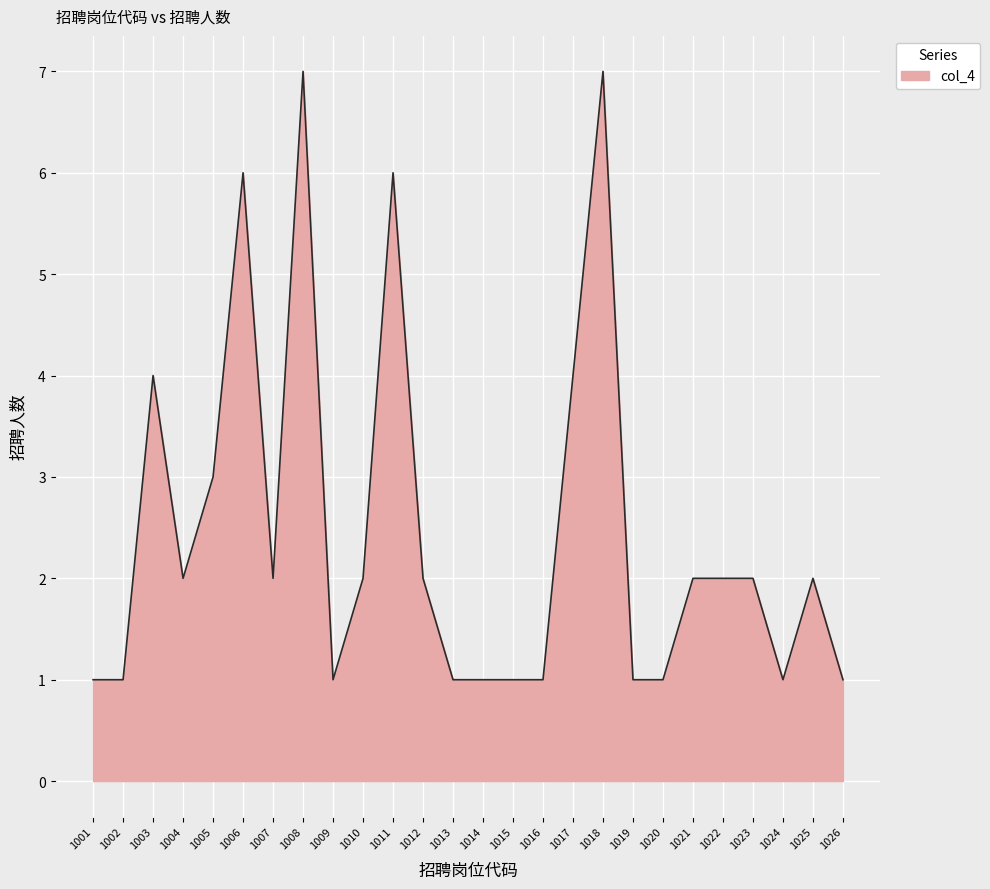

What value does the data have at 1013?

1